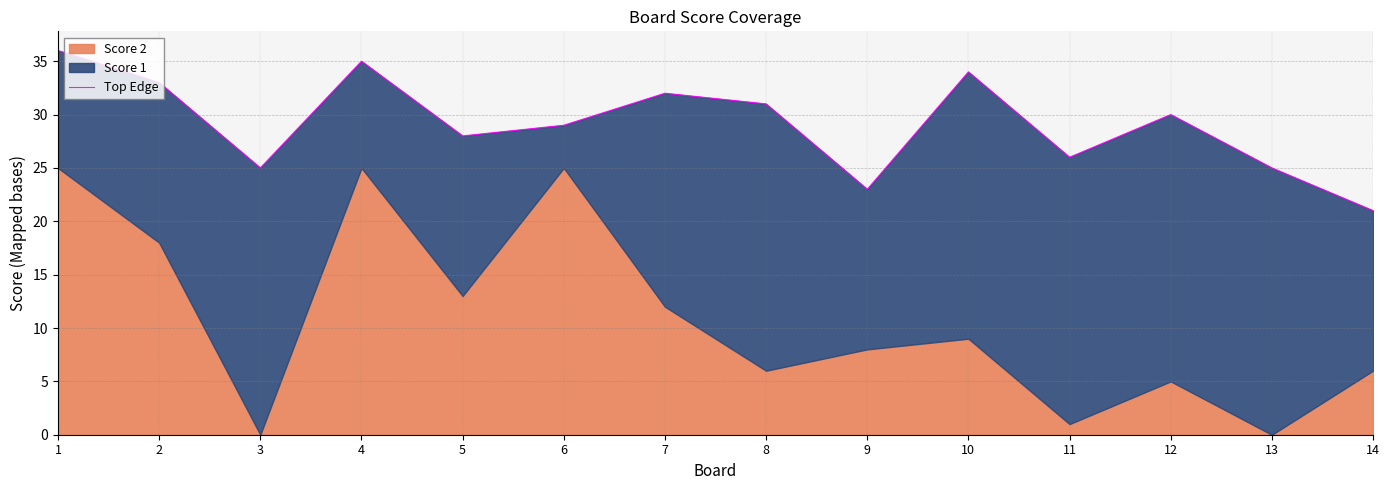

Approximately how many times larger is the value at 6 compared to 10?

0.9